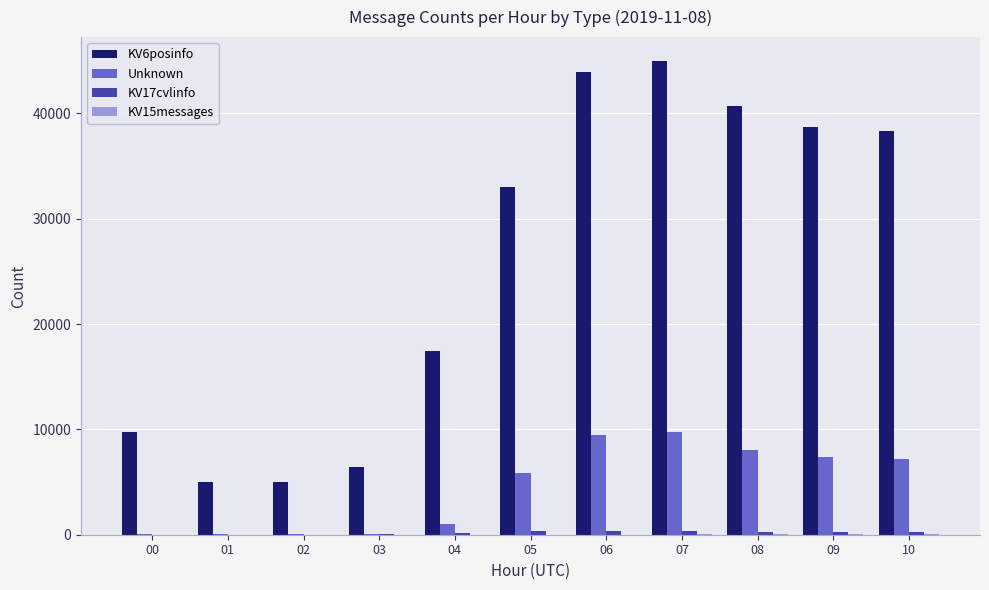

What is the sum of all Unknown values?

48997